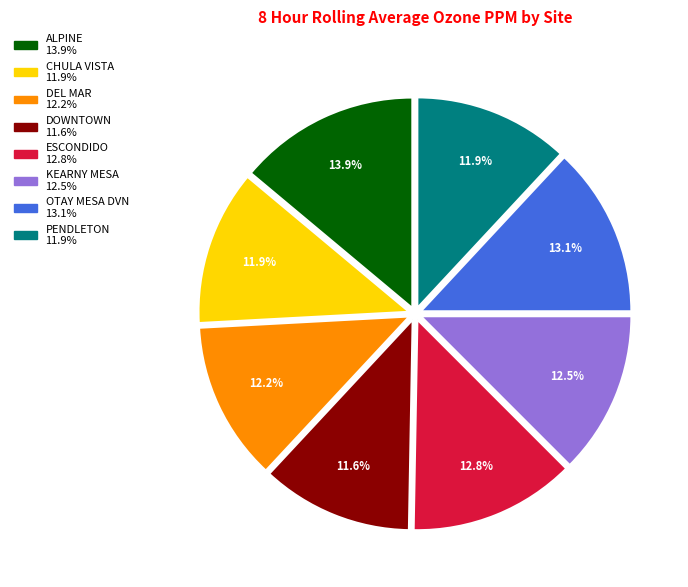

Do DEL MAR and ALPINE together represent more than half of the pie?

No